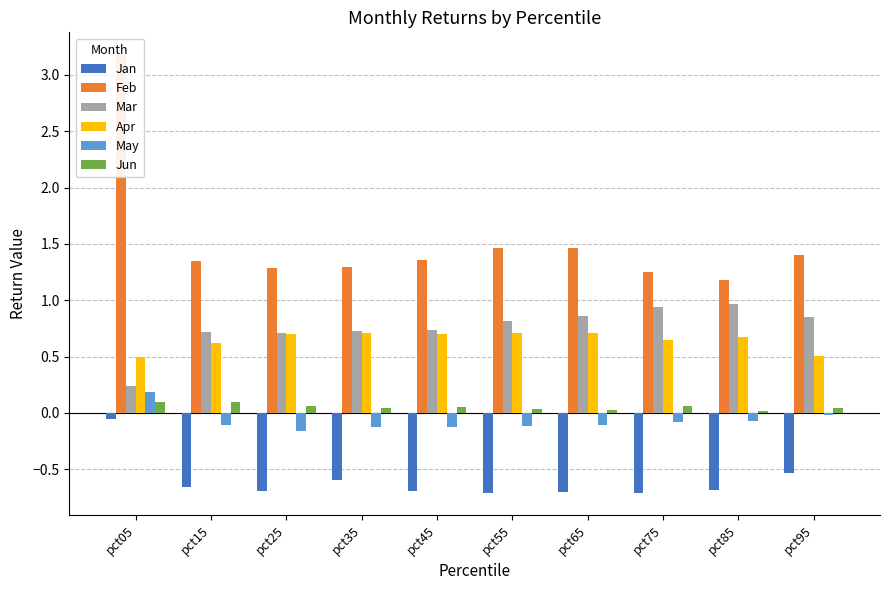

The value of Mar at pct45 is 0.4. True or false?

False